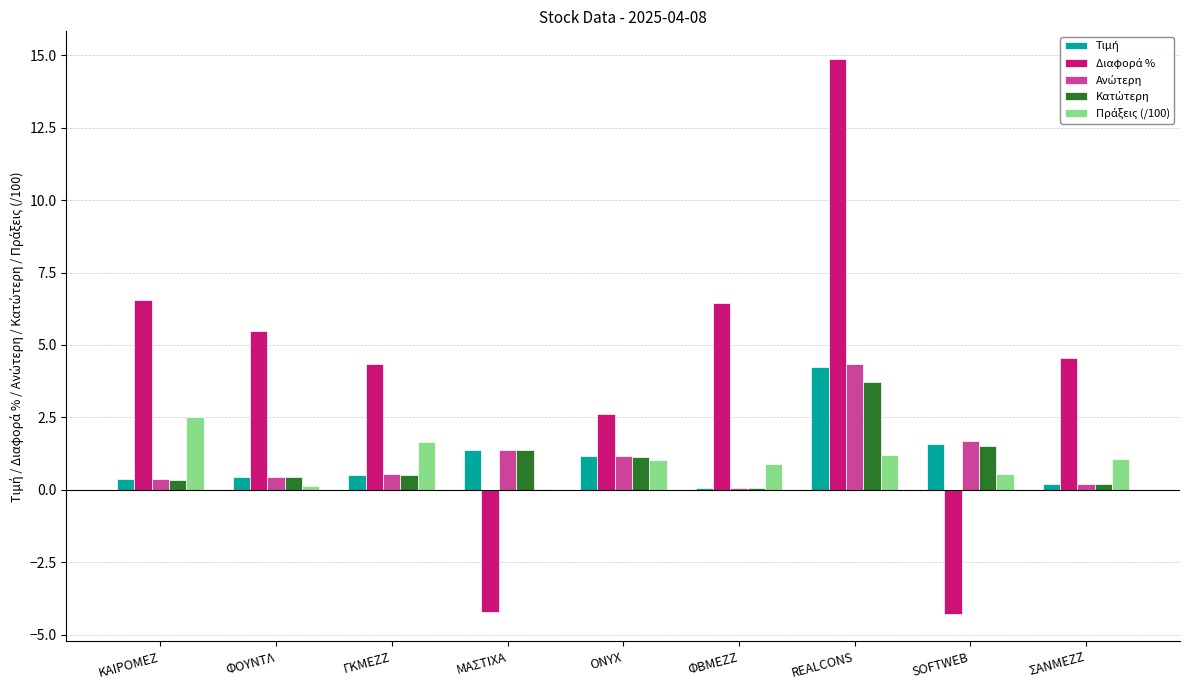

What is the maximum value shown in the chart?

14.9